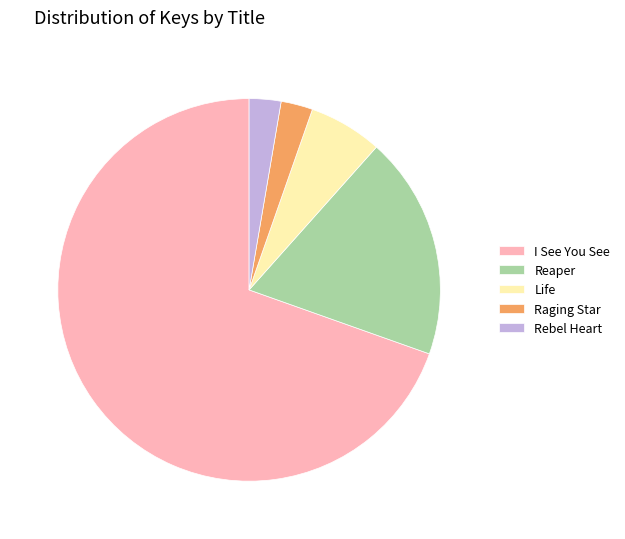

Which has a higher value, Life or Reaper?

Reaper